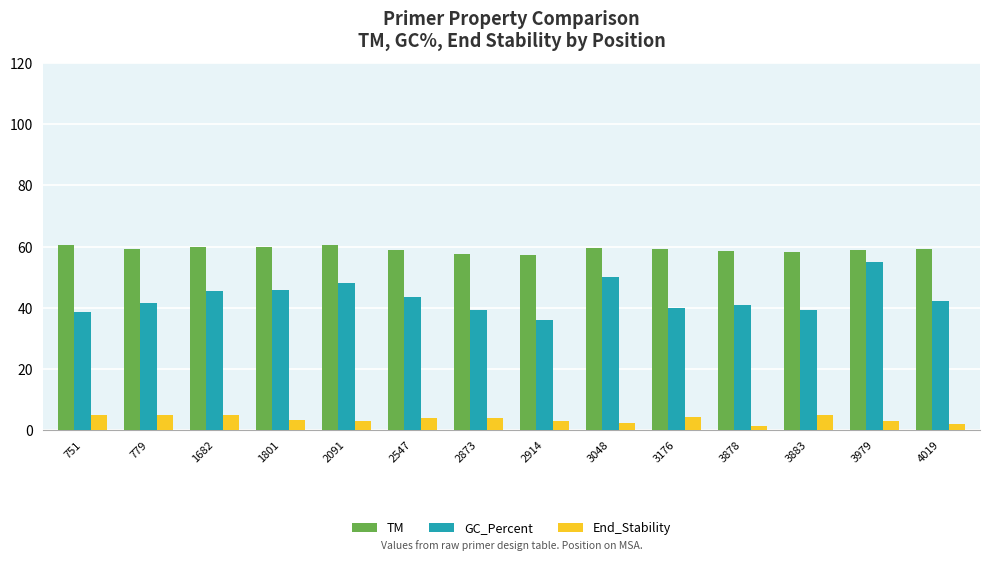

Rank the series by their maximum value, from highest to lowest.

TM, GC_Percent, End_Stability